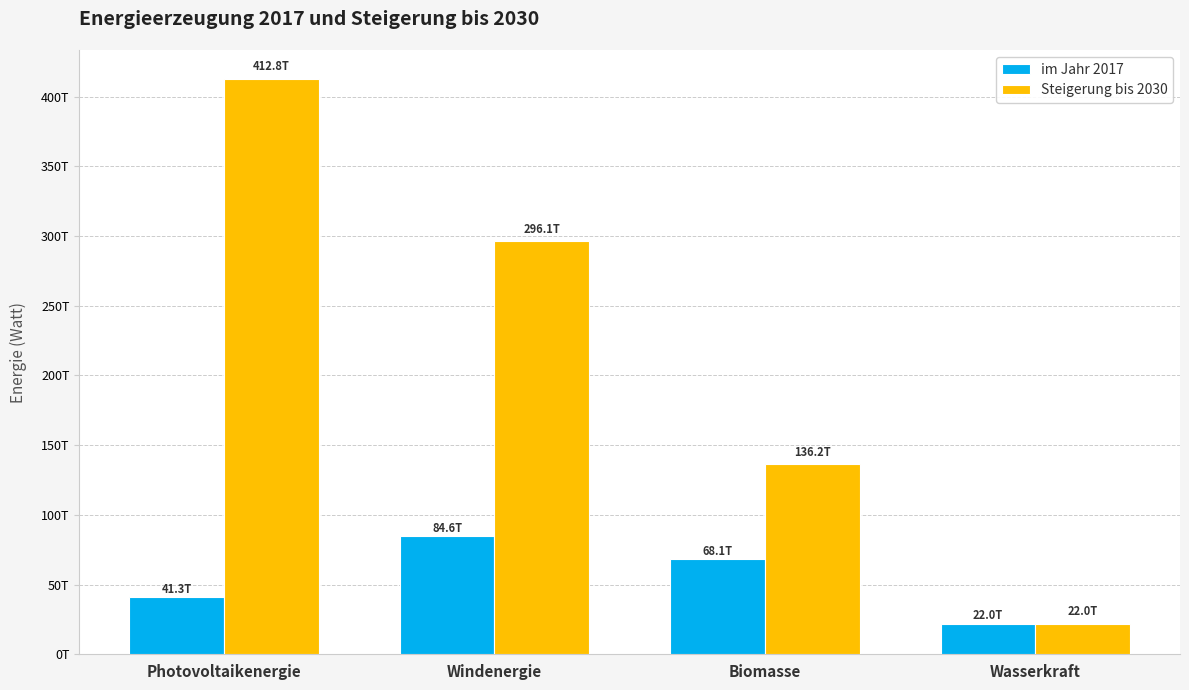

Does the chart contain stacked bars?

No